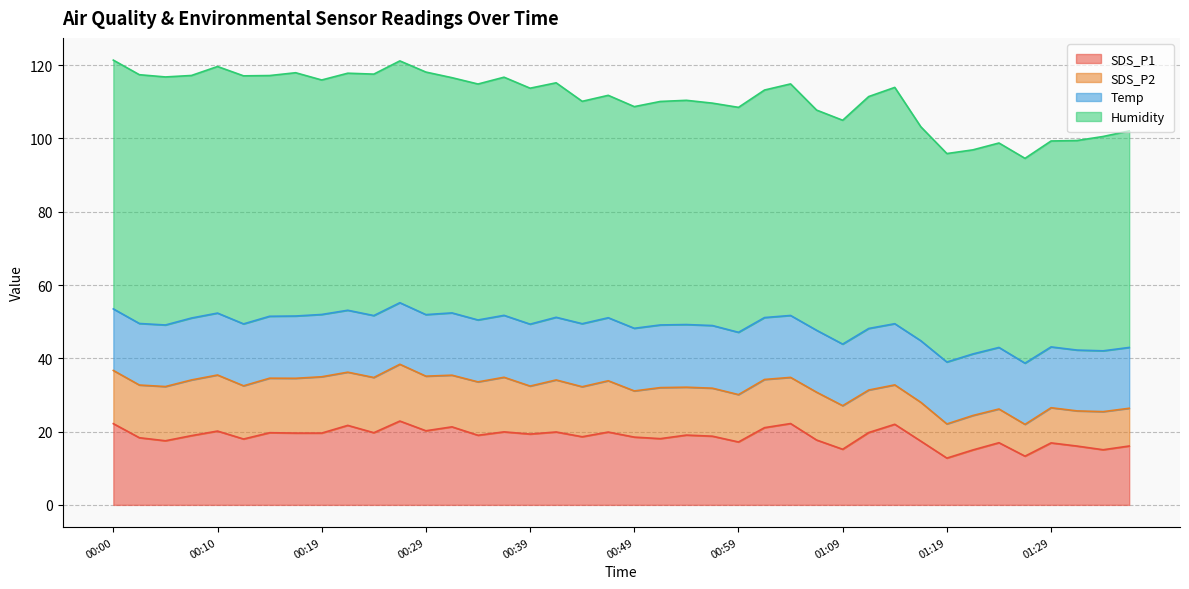

Is it true that SDS_P1 equals 8.8 at 00:19?

False